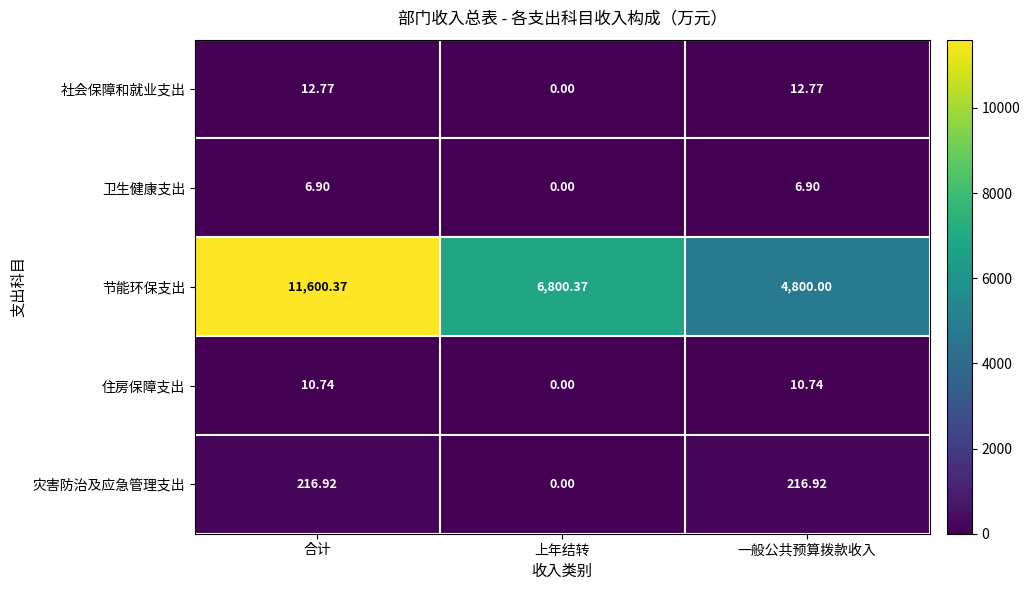

Between 合计 and 上年结转, which series saw the biggest shift?

节能环保支出